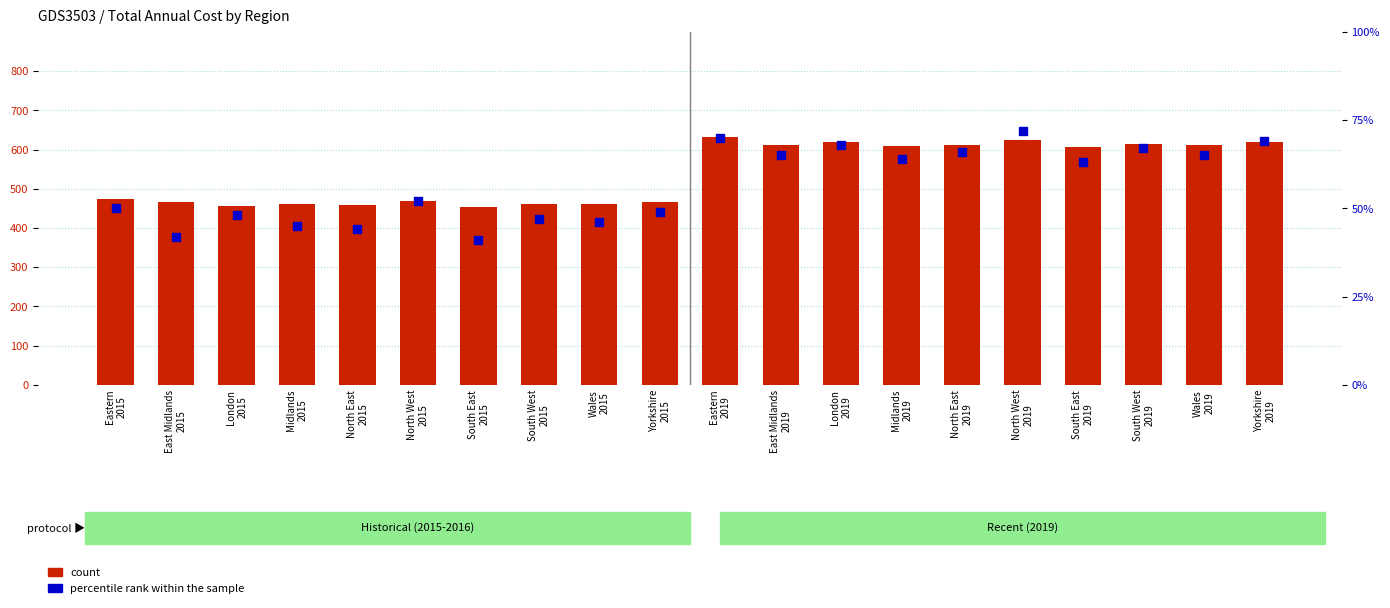

Which series has the largest Y range (max minus min)?

count